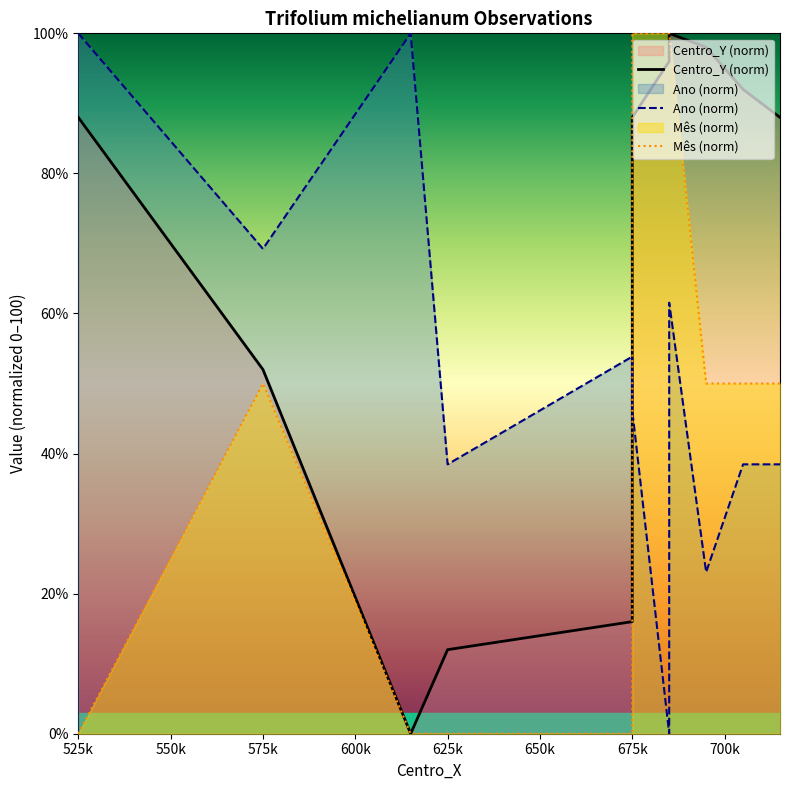

How many lines are shown in the chart?

3